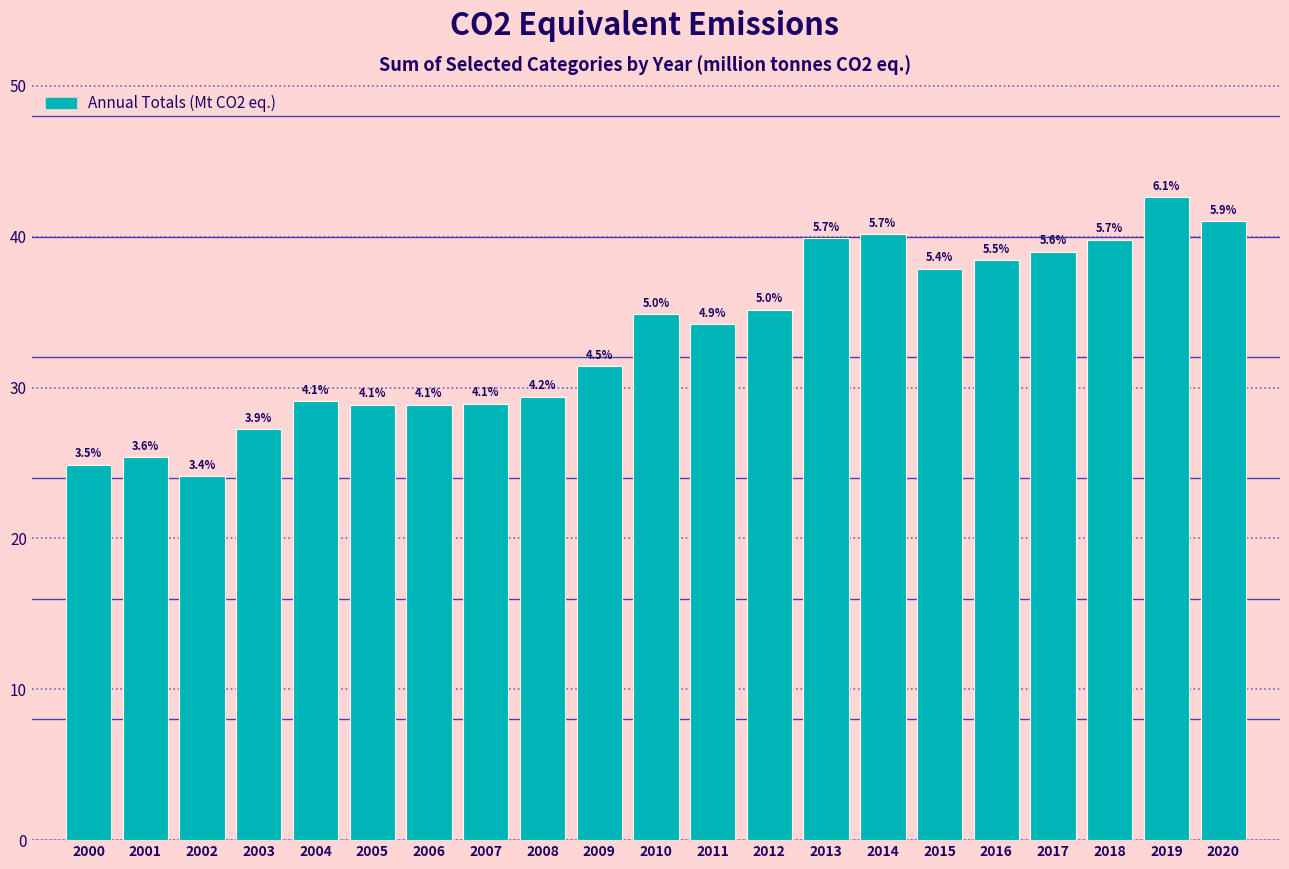

Are the bars horizontal?

No